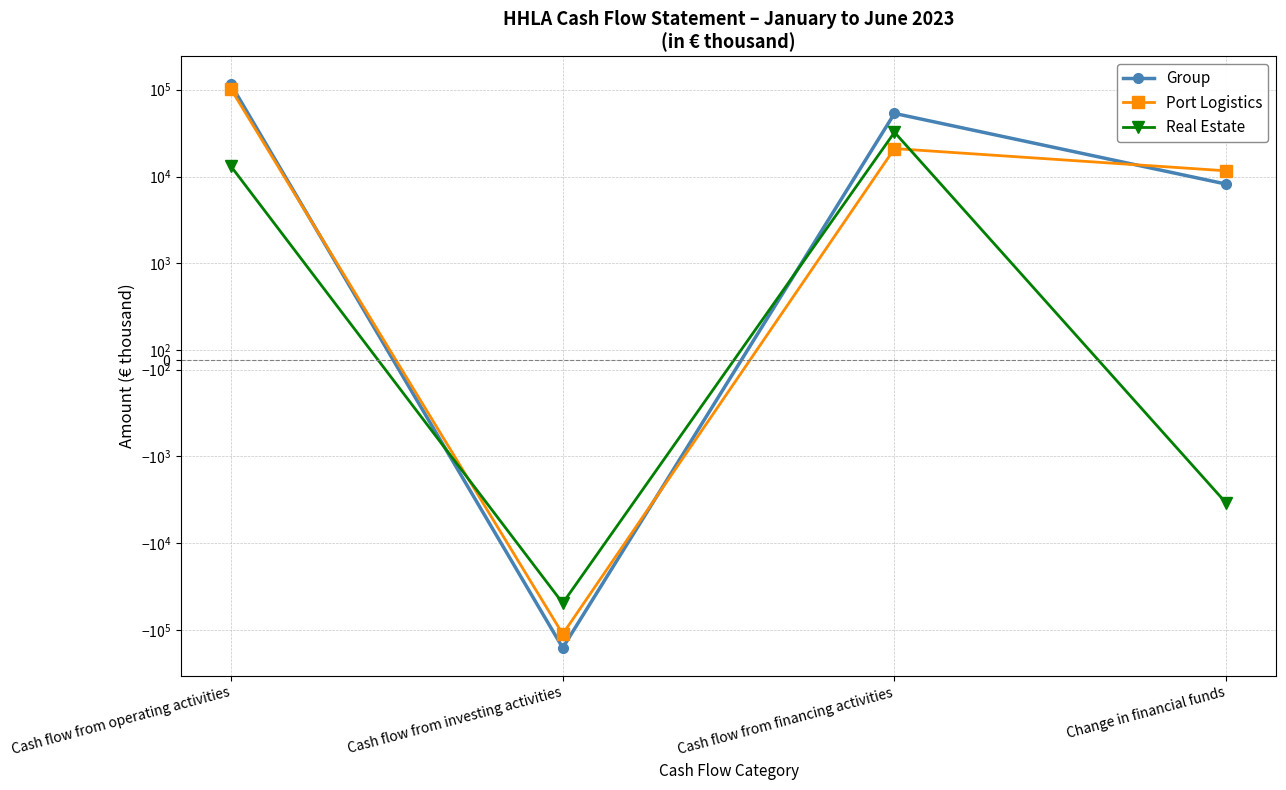

What are all the series names shown in the legend?

Group, Port Logistics, Real Estate